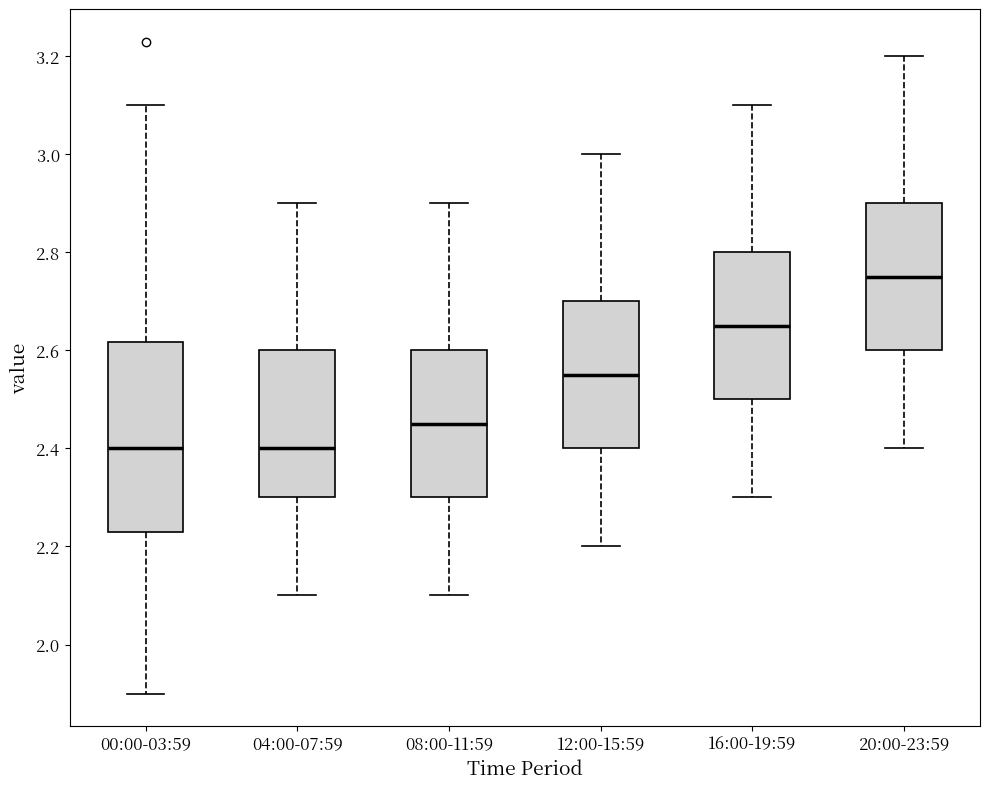

Reading left to right, read every box against the y-axis: the position of its median line, the range the box covers, and the ends of its whiskers. The values are not printed on the chart, so give them approximately, as read against the axis.

00:00-03:59: median 2.40, box 2.24 to 2.62, whiskers 1.90 to 3.10
04:00-07:59: median 2.40, box 2.30 to 2.60, whiskers 2.10 to 2.90
08:00-11:59: median 2.46, box 2.30 to 2.60, whiskers 2.10 to 2.90
12:00-15:59: median 2.56, box 2.40 to 2.70, whiskers 2.20 to 3.00
16:00-19:59: median 2.66, box 2.50 to 2.80, whiskers 2.30 to 3.10
20:00-23:59: median 2.76, box 2.60 to 2.90, whiskers 2.40 to 3.20